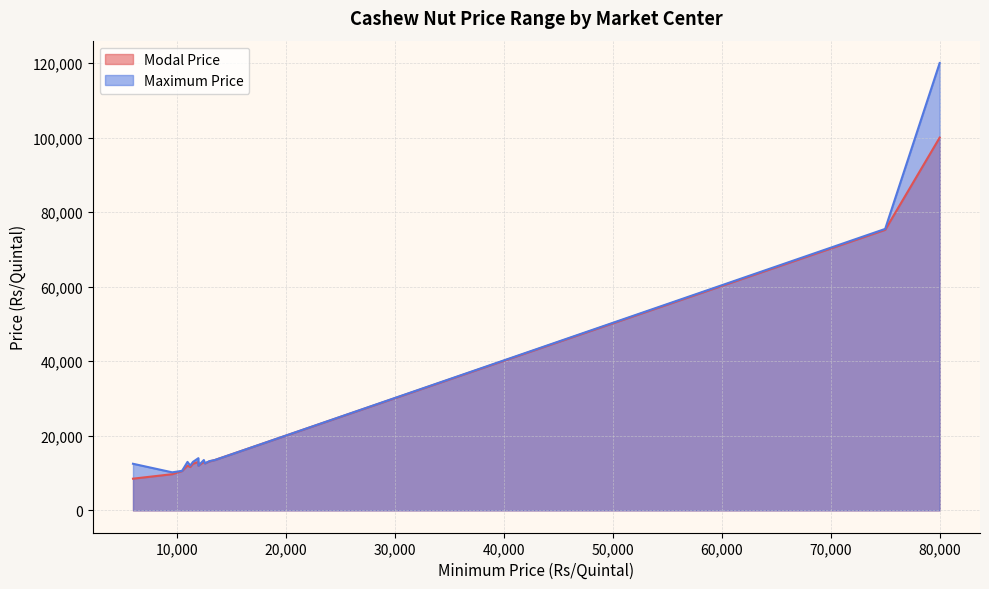

Does the chart have visible grid lines?

Yes